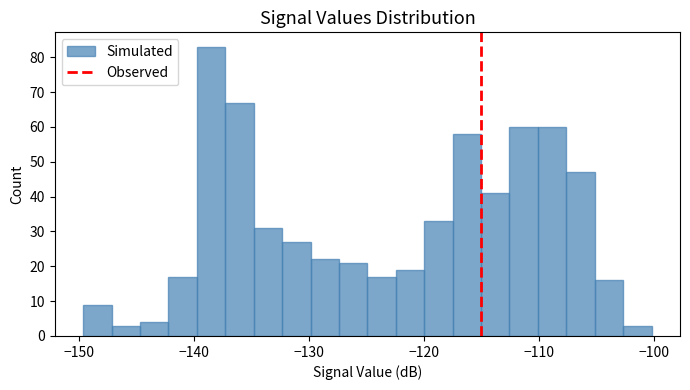

Around what value on the x-axis is the tallest bar? Give the approximate position of its centre, as read against the axis.

-138